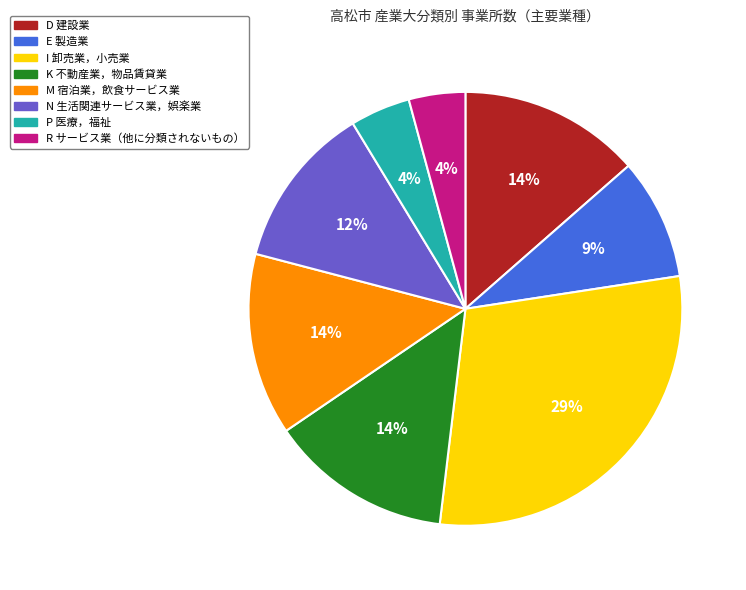

To the nearest percent, what portion does M 宿泊業，飲食サービス業 represent?

14%